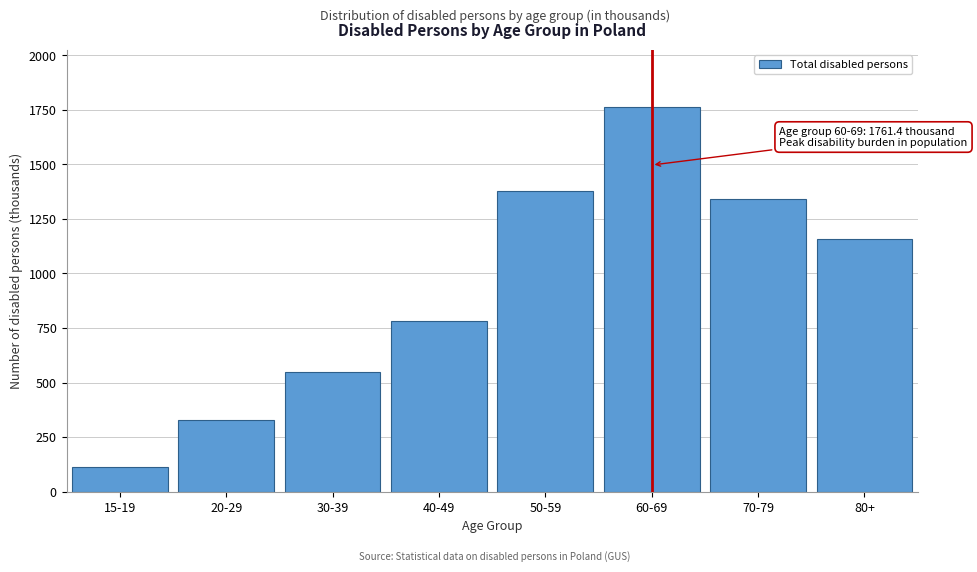

Reading left to right, transcribe all the data shown in this chart.

15-19=114.6	20-29=326.8	30-39=548.9	40-49=782.8	50-59=1378.5	60-69=1761.4	70-79=1342.0	80+=1159.0